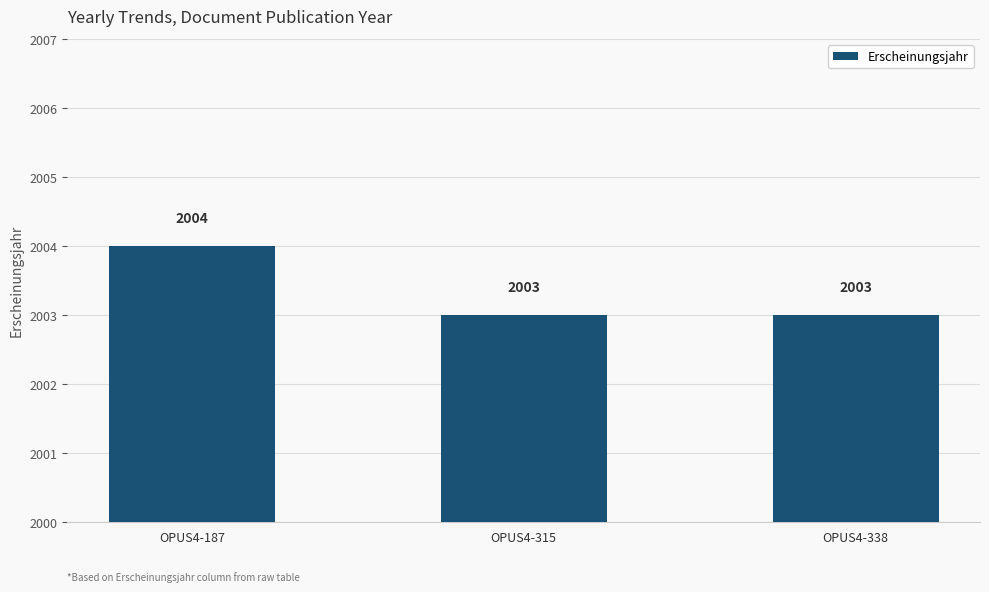

The chart shows a value of 779 at OPUS4-338. True or false?

False